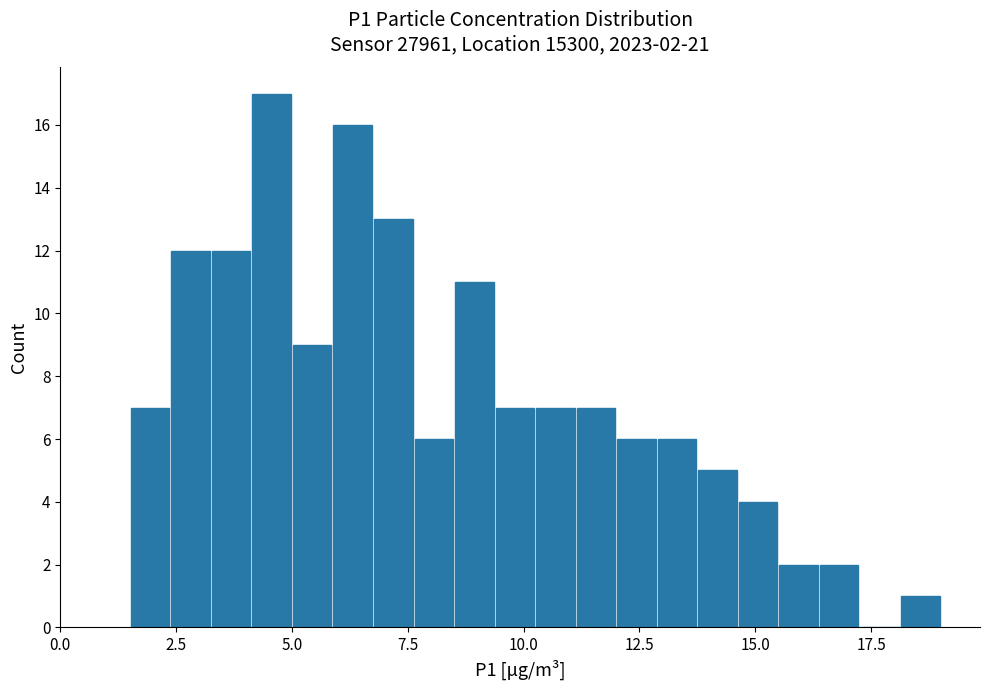

Read against the x-axis, roughly where is the centre of the tallest bar?

4.5